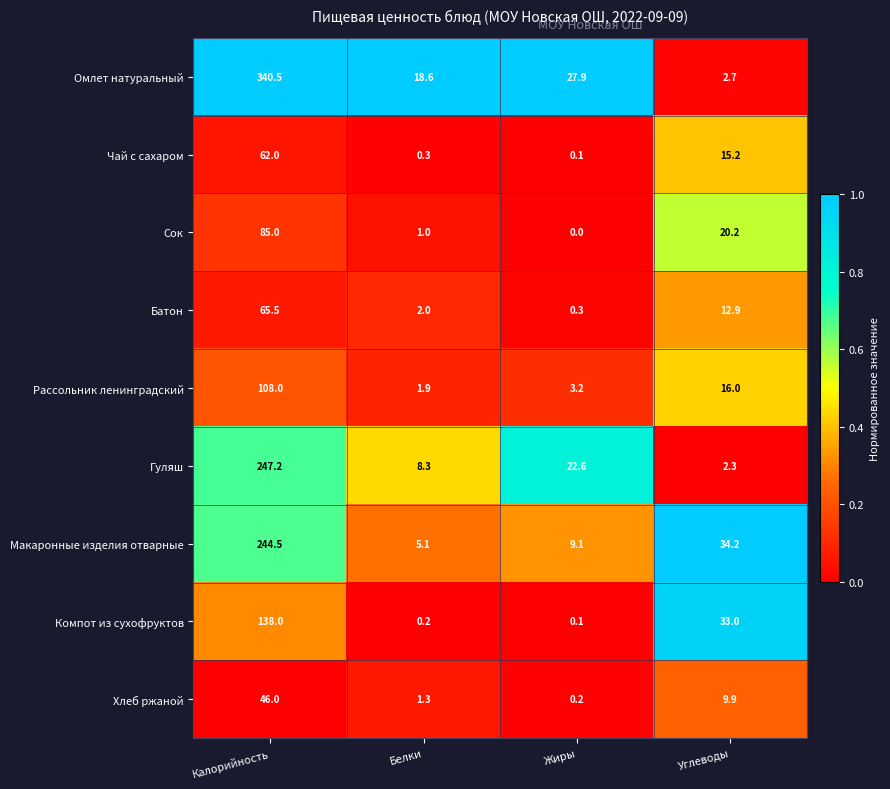

At which category is the sum across all series the highest?

Калорийность